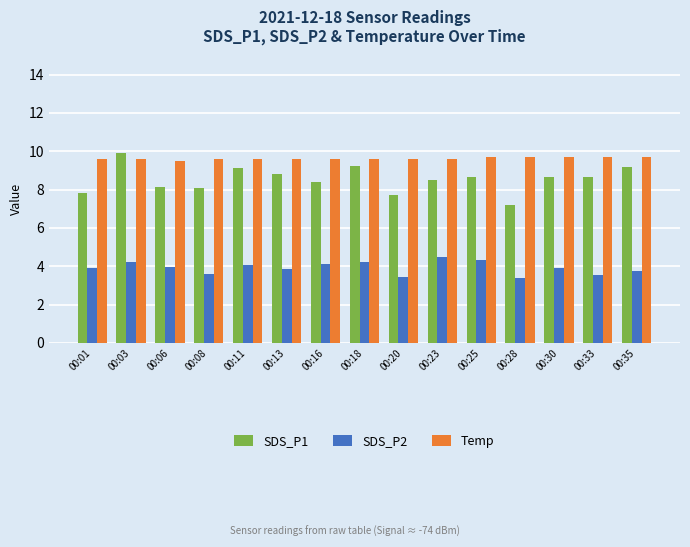

Which series has the largest total across all categories?

Temp